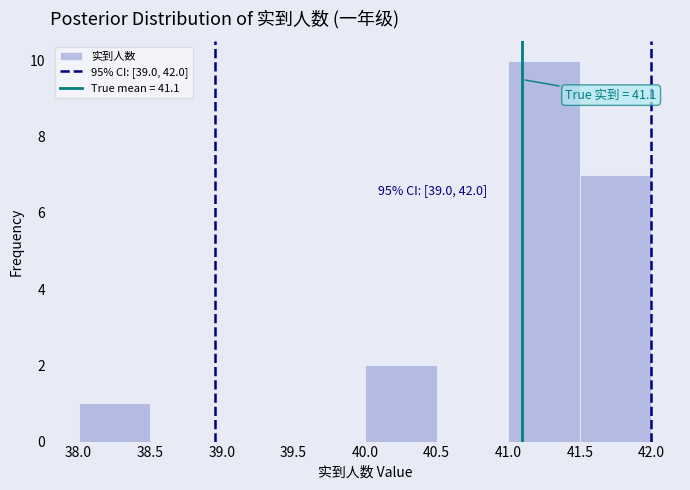

Over which range of the x-axis is the bar tallest?

41.0 to 41.5